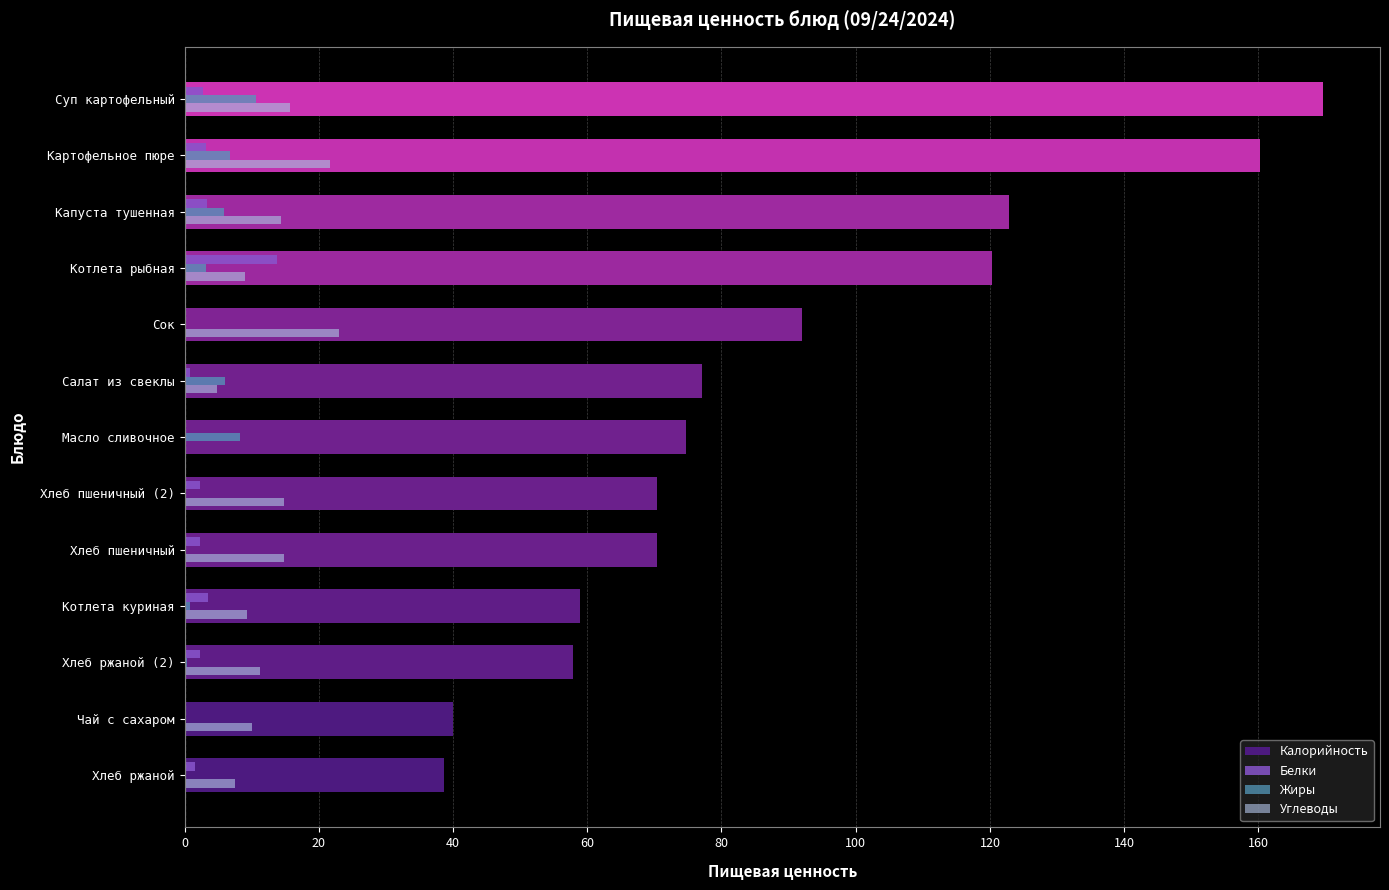

How many distinct data groups are displayed?

4